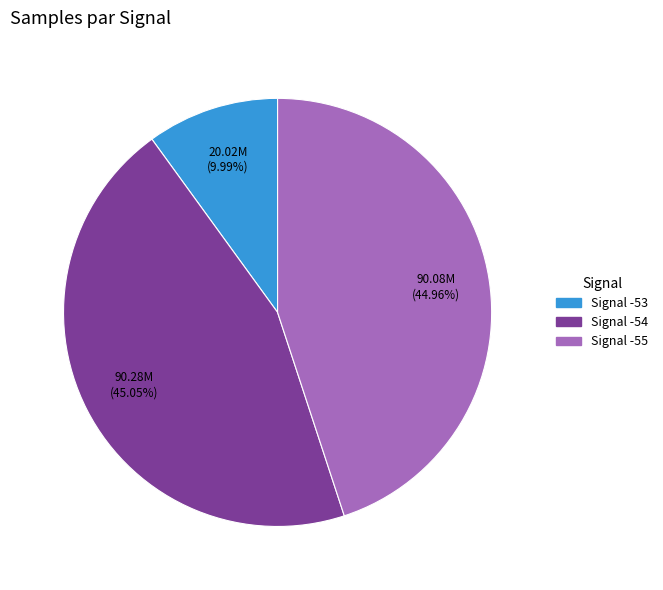

Does any single category account for the majority?

No